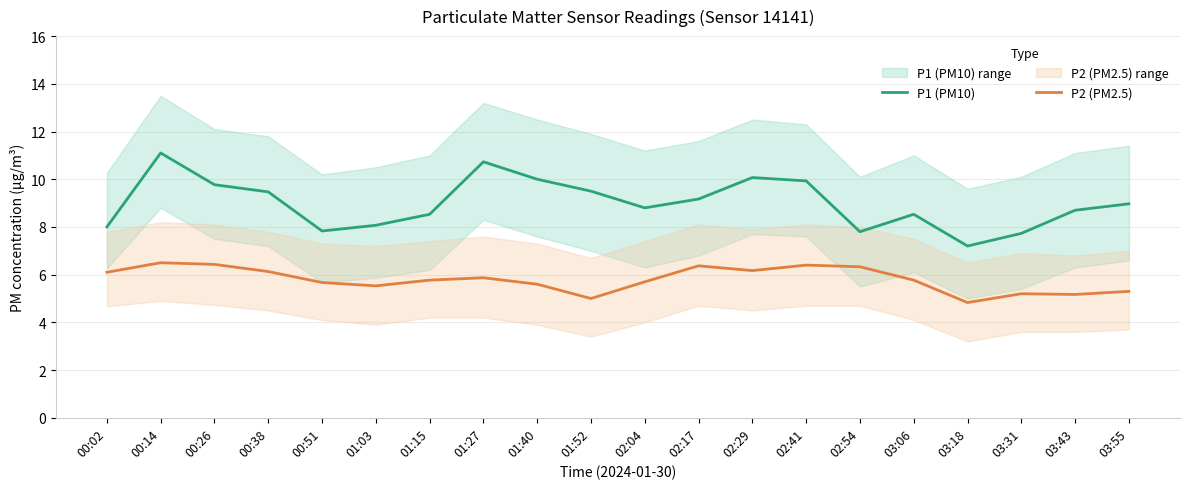

Count the number of data series in this chart.

2